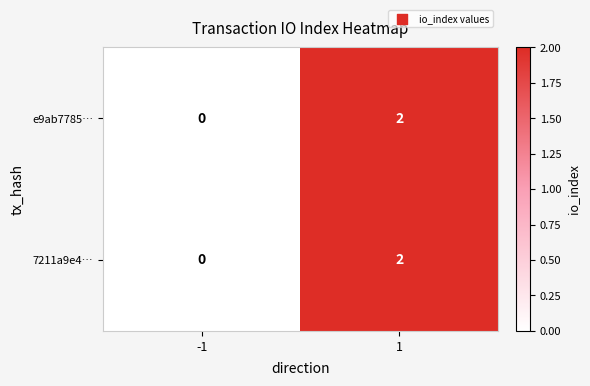

The value of e9ab7785… at -1 is 1. True or false?

False